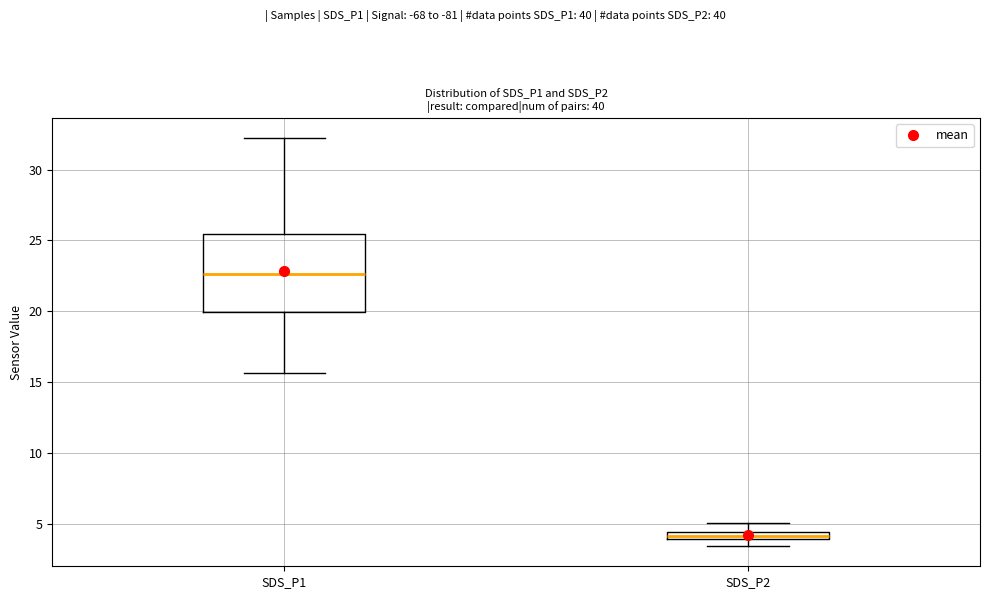

Which box is the tallest, from its lower edge to its upper edge?

SDS_P1